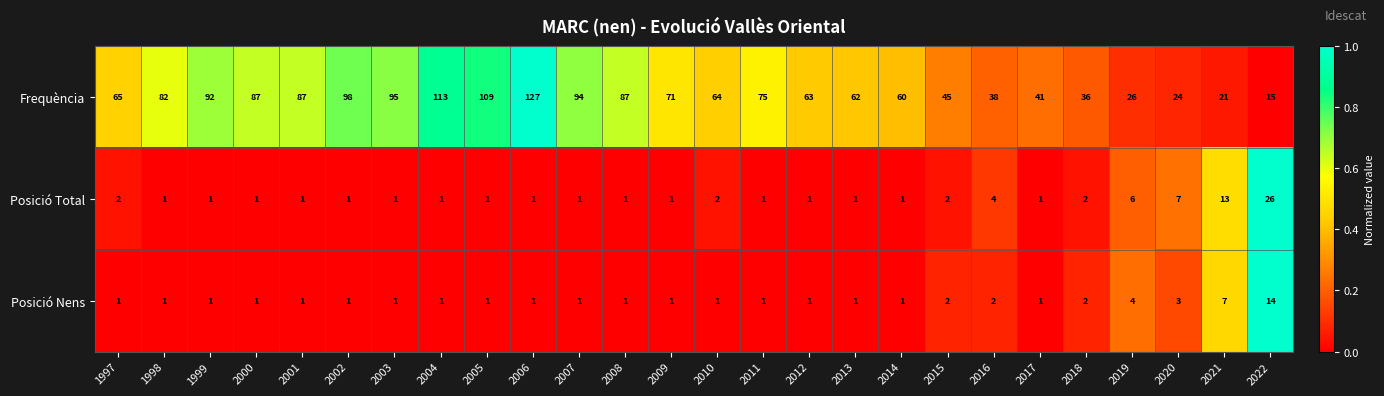

How many distinct data groups are displayed?

3